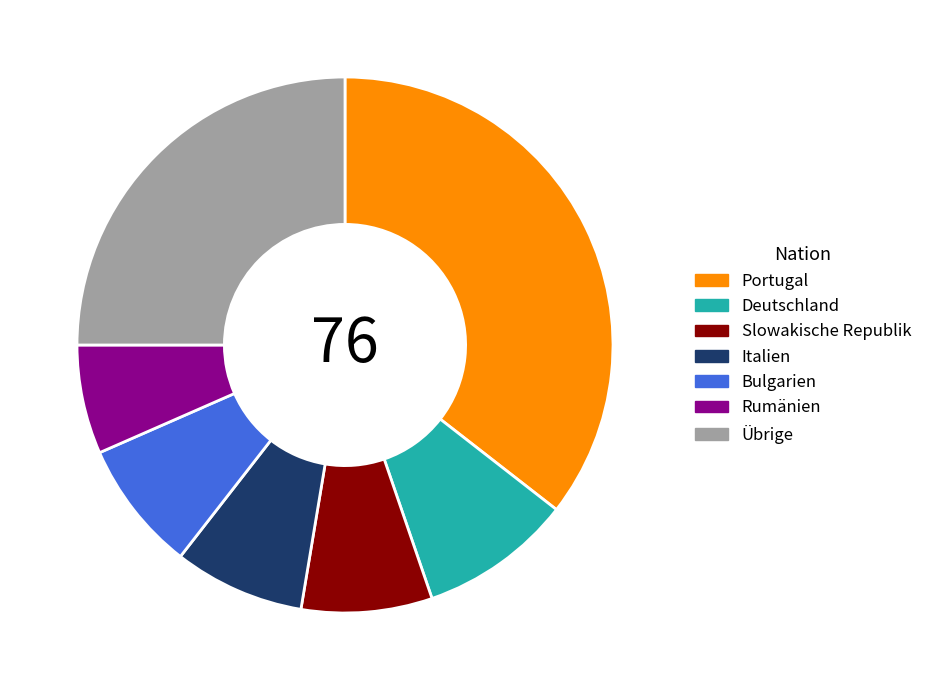

Is the sum of Rumänien and Italien greater than half?

No